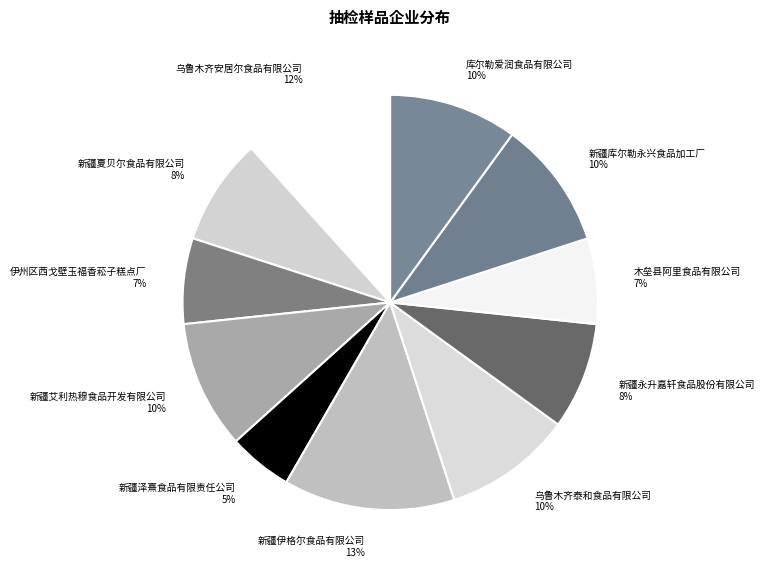

How many segments does this pie chart have?

11